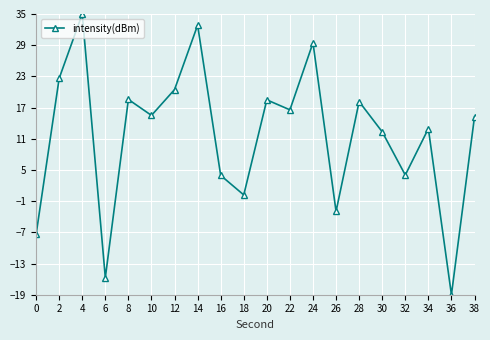

Approximately how many times larger is the value at 38 compared to 16?

3.9